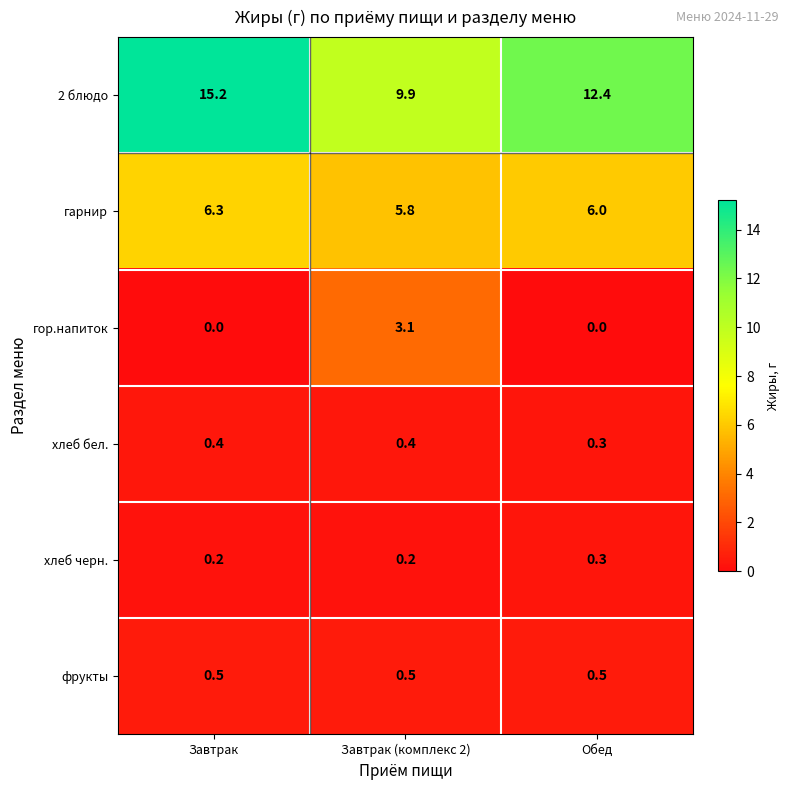

The гарнир series shows 2.7 at Завтрак (комплекс 2). True or false?

False